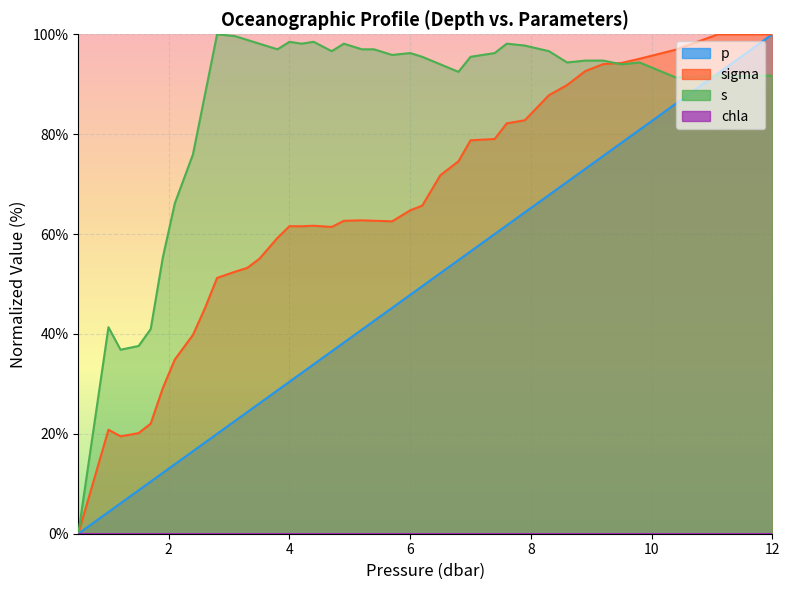

What is the difference between the second highest and second lowest values in the sigma series?

80.5